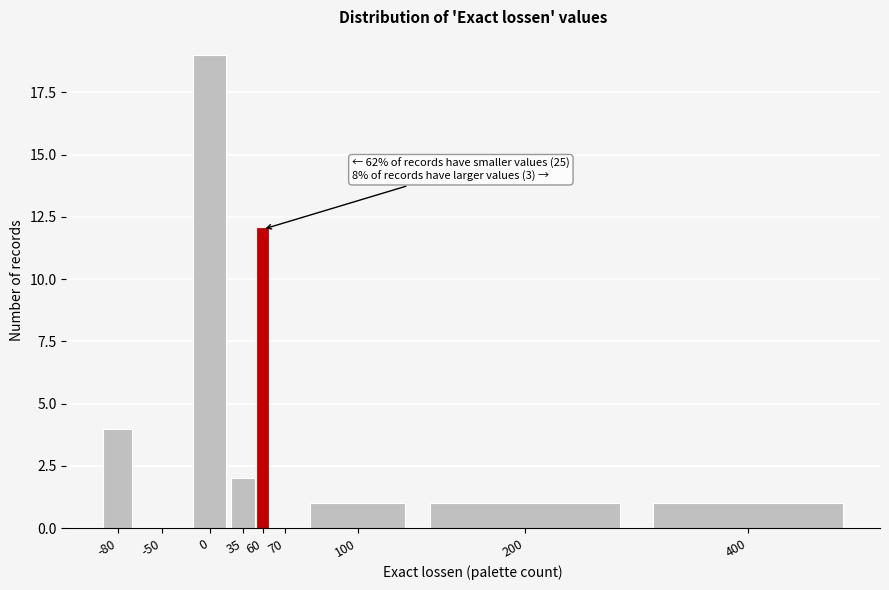

Reading left to right, what are all the values shown in this chart?

-80=4	-50=0	0=19	35=2	60=12	70=0	100=1	200=1	400=1